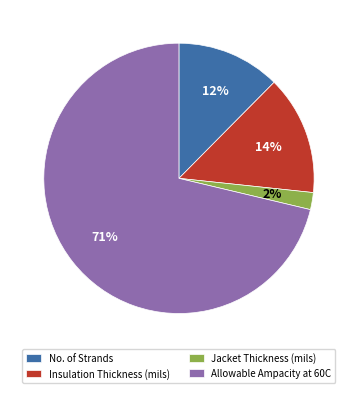

Which slice is the smallest?

Jacket Thickness (mils)